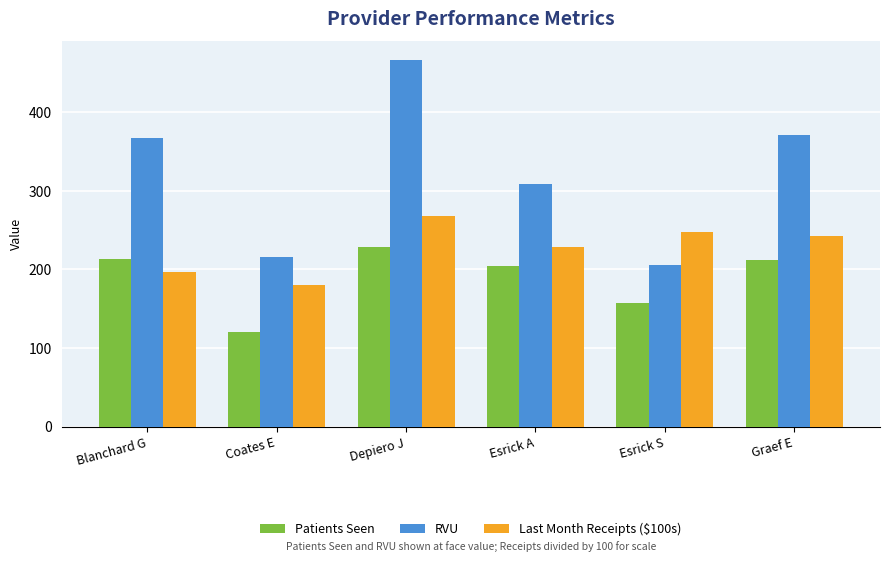

What is the spread (max minus min) of values at Esrick A?

103.3